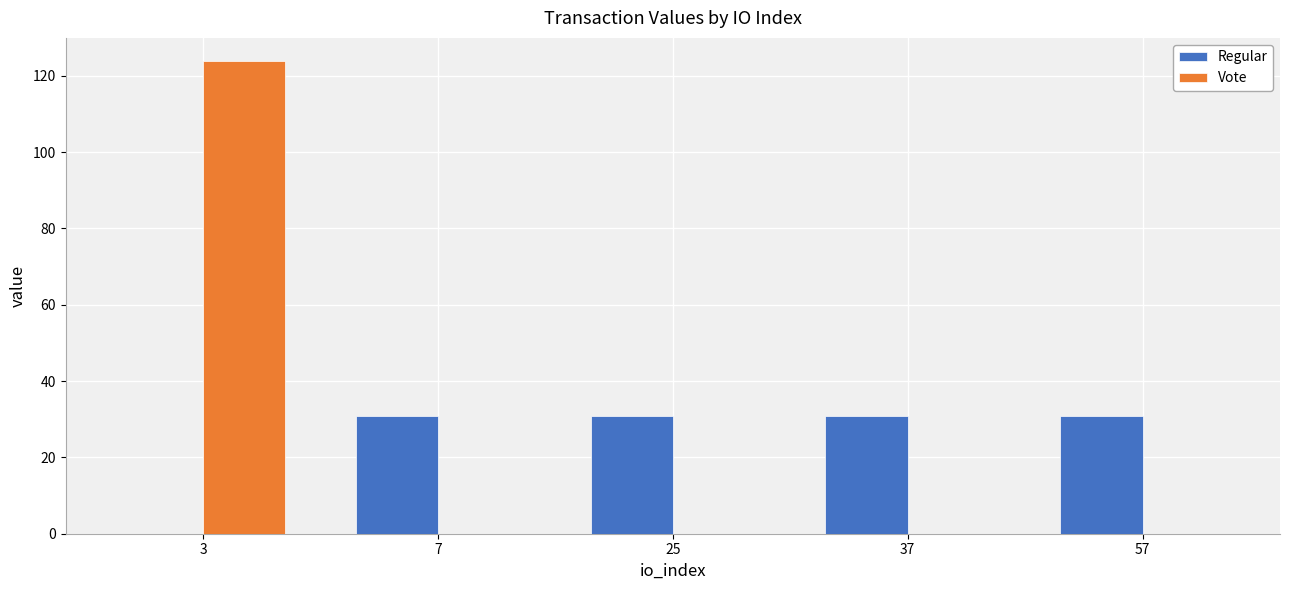

What is the greatest value displayed?

123.8